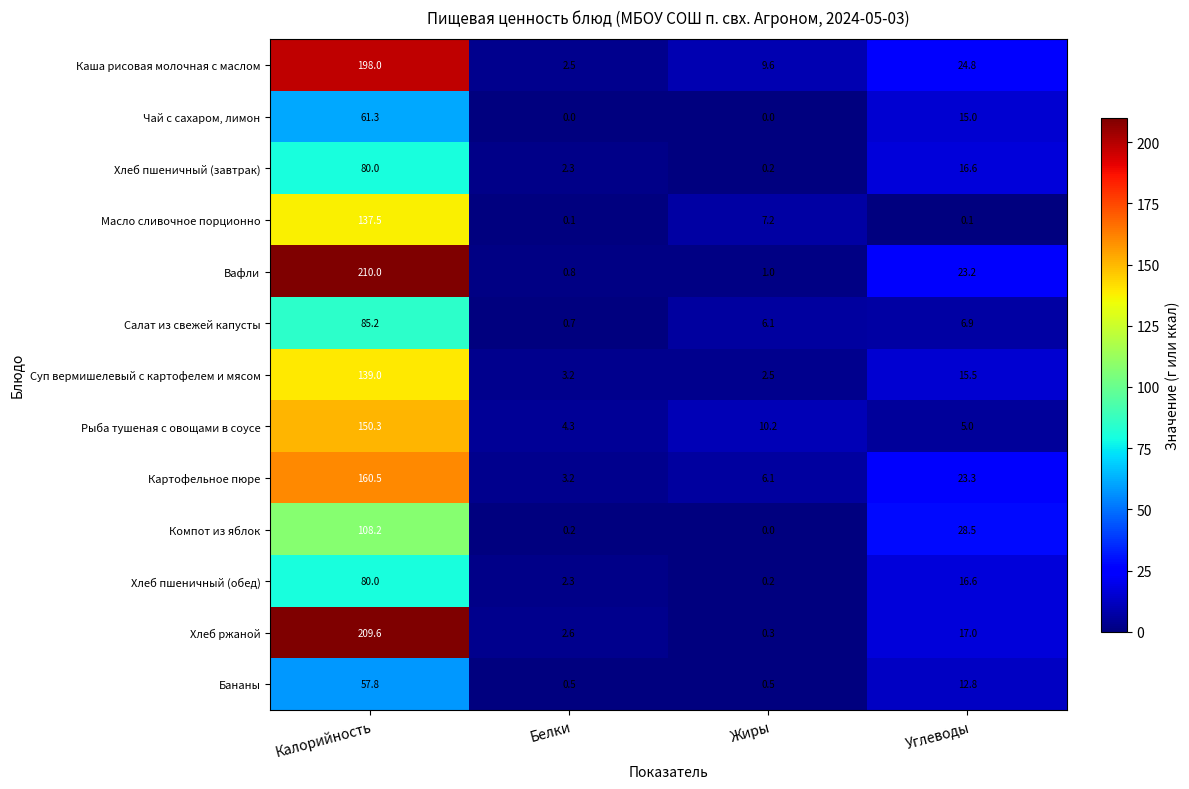

At which label does Суп вермишелевый с картофелем и мясом reach its minimum?

Жиры